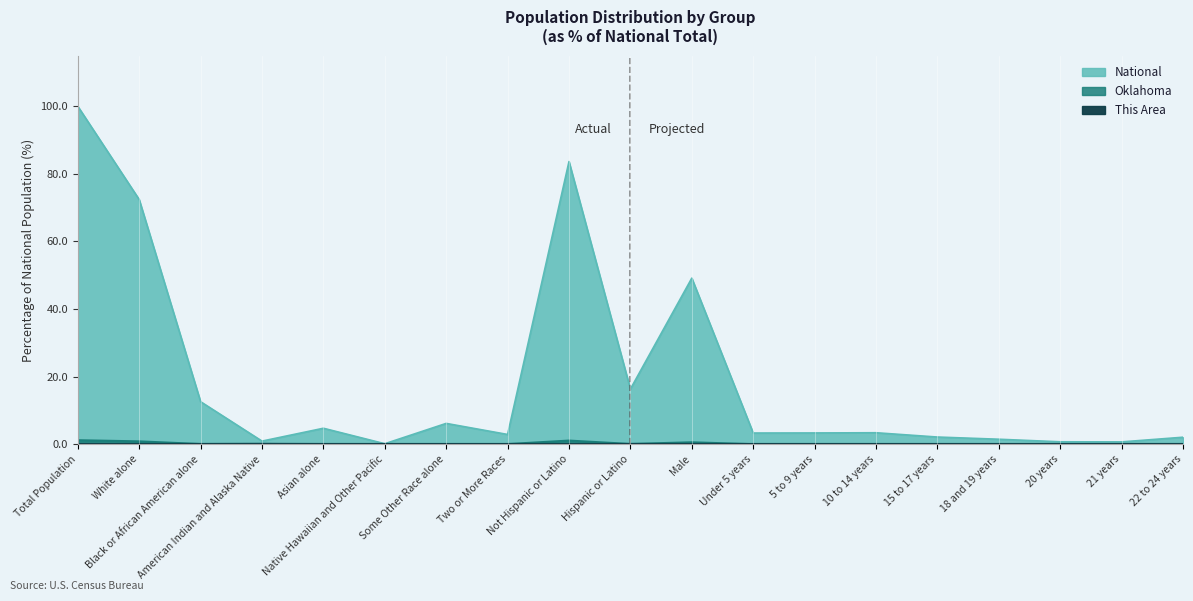

Reading left to right, transcribe all the data shown in this chart.

This Area: Total Population=0.0	White alone=0.0	Black or African American alone=0.0	American Indian and Alaska Native=0.0	Asian alone=0.0	Native Hawaiian and Other Pacific=0.0	Some Other Race alone=0.0	Two or More Races=0.0	Not Hispanic or Latino=0.0	Hispanic or Latino=0.0	Male=0.0	Under 5 years=0.0	5 to 9 years=0.0	10 to 14 years=0.0	15 to 17 years=0.0	18 and 19 years=0.0	20 years=0.0	21 years=0.0	22 to 24 years=0.0
Oklahoma: Total Population=1.2	White alone=0.9	Black or African American alone=0.1	American Indian and Alaska Native=0.1	Asian alone=0.0	Native Hawaiian and Other Pacific=0.0	Some Other Race alone=0.1	Two or More Races=0.1	Not Hispanic or Latino=1.1	Hispanic or Latino=0.1	Male=0.6	Under 5 years=0.0	5 to 9 years=0.0	10 to 14 years=0.0	15 to 17 years=0.0	18 and 19 years=0.0	20 years=0.0	21 years=0.0	22 to 24 years=0.0
National: Total Population=100.0	White alone=72.4	Black or African American alone=12.6	American Indian and Alaska Native=0.9	Asian alone=4.8	Native Hawaiian and Other Pacific=0.2	Some Other Race alone=6.2	Two or More Races=2.9	Not Hispanic or Latino=83.7	Hispanic or Latino=16.3	Male=49.2	Under 5 years=3.3	5 to 9 years=3.4	10 to 14 years=3.4	15 to 17 years=2.2	18 and 19 years=1.5	20 years=0.7	21 years=0.7	22 to 24 years=2.1